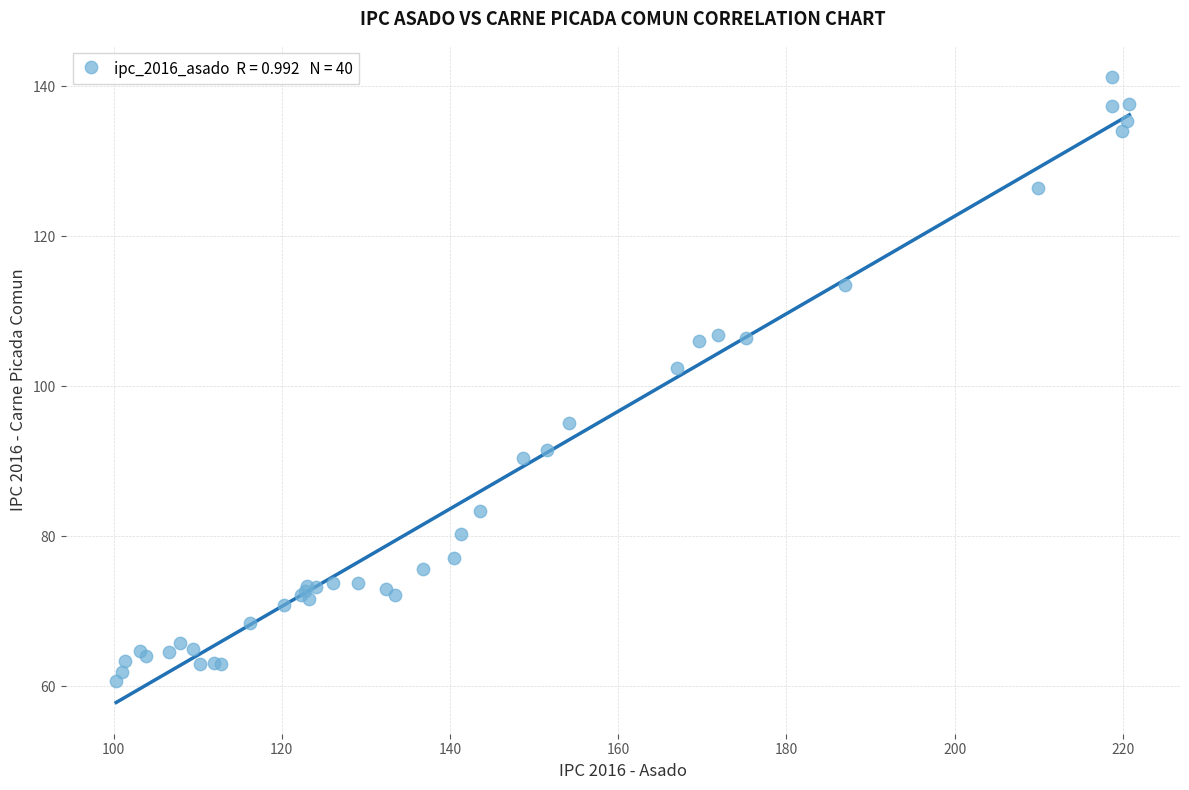

What Y value in the scatter plot is closest to 100?

102.5